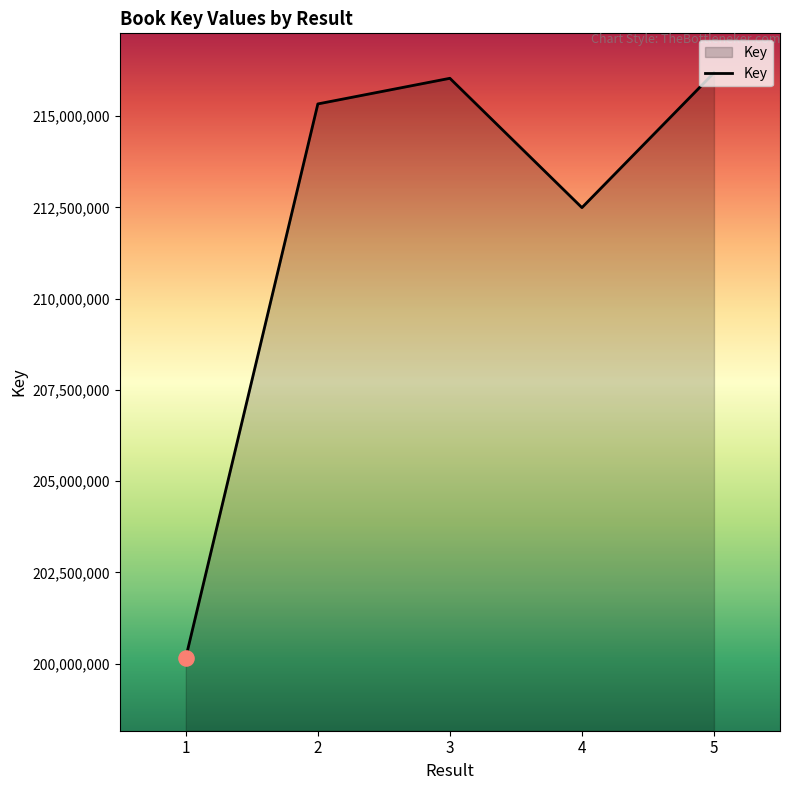

What is the change in value from 2 to 5?

+852962